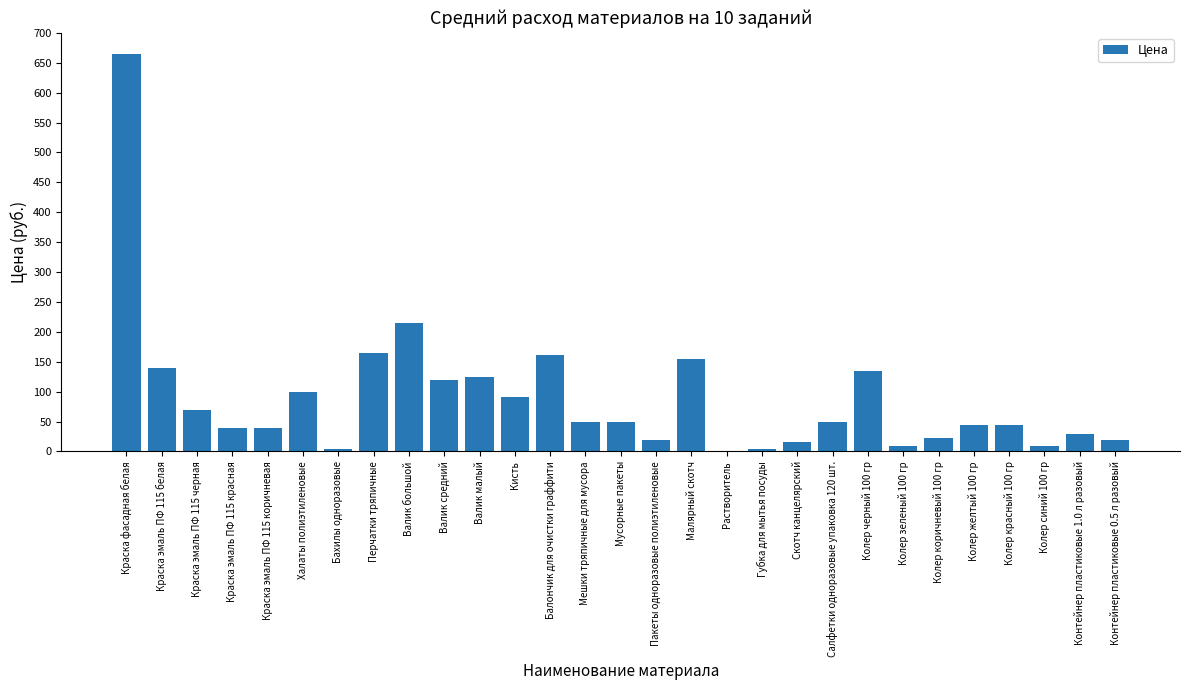

What is the change in value from Перчатки тряпичные to Губка для мытья посуды?

-161.5